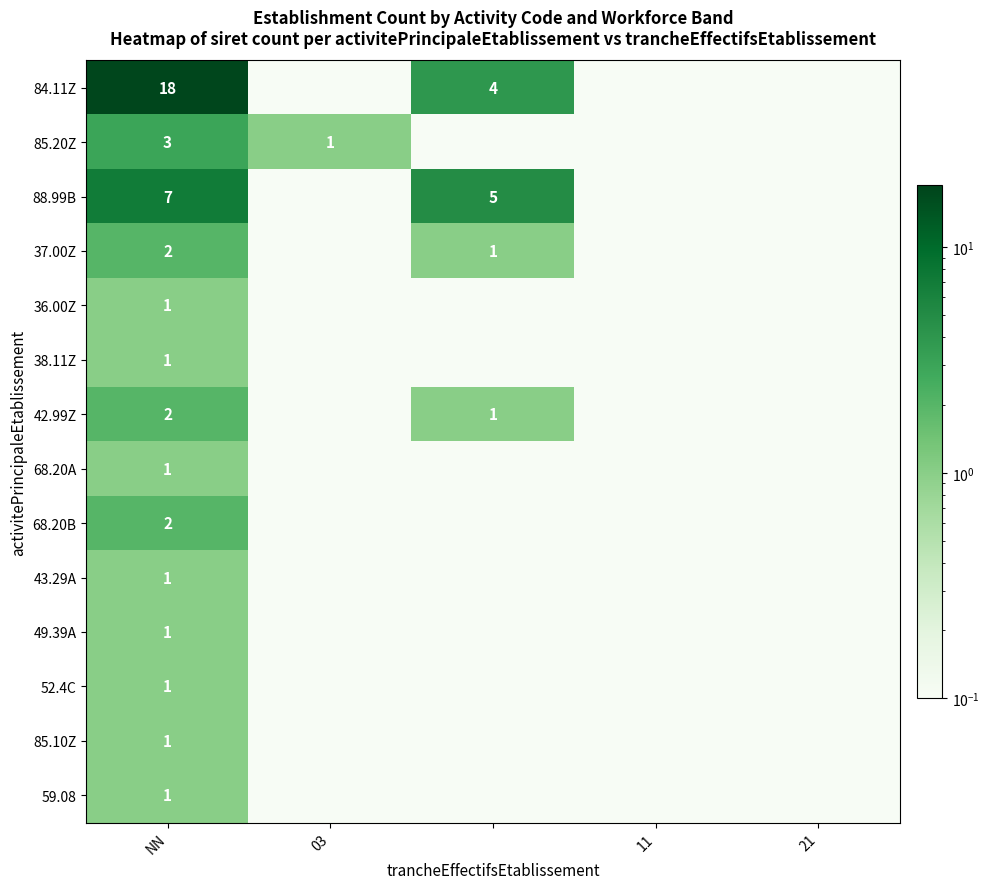

The value of 37.00Z at 11 is 0.0. True or false?

True